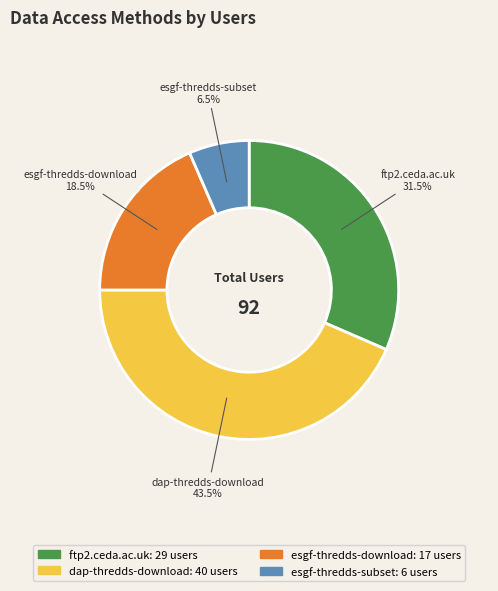

Which category has the smallest portion of the pie?

esgf-thredds-subset